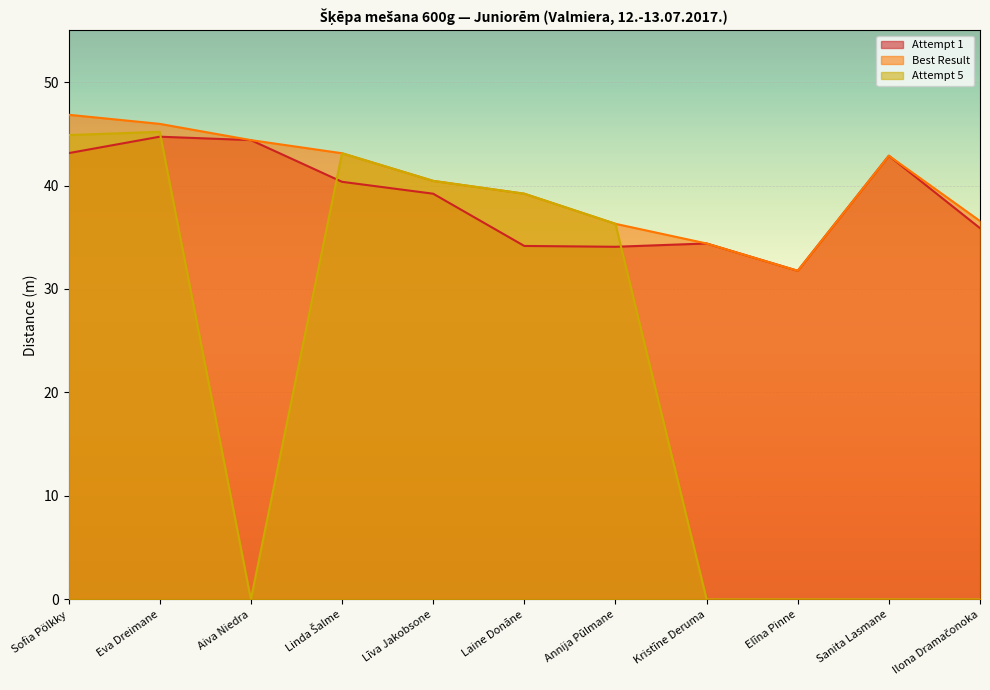

How many interior local peaks does the Best Result series have?

1